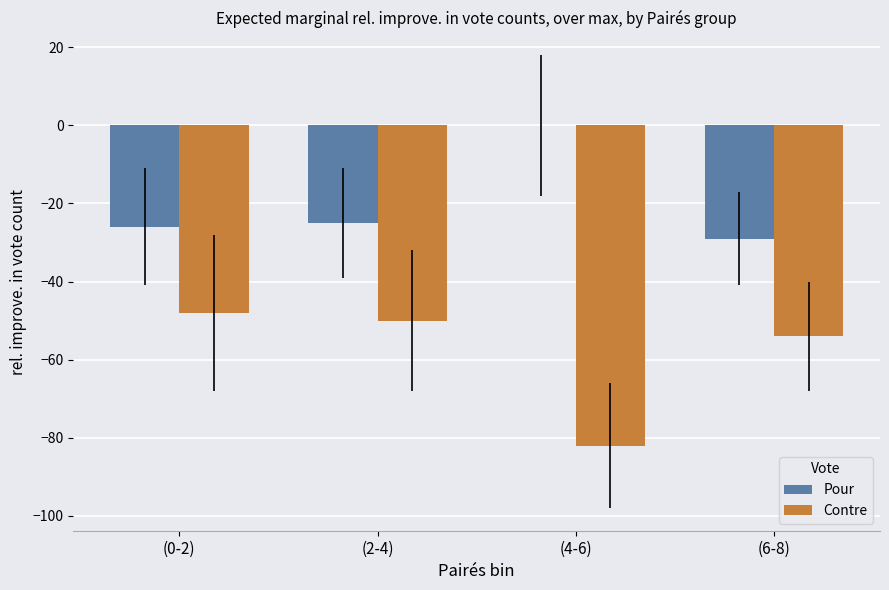

What is the sum of the Pour values at (4-6) and (6-8)?

-29